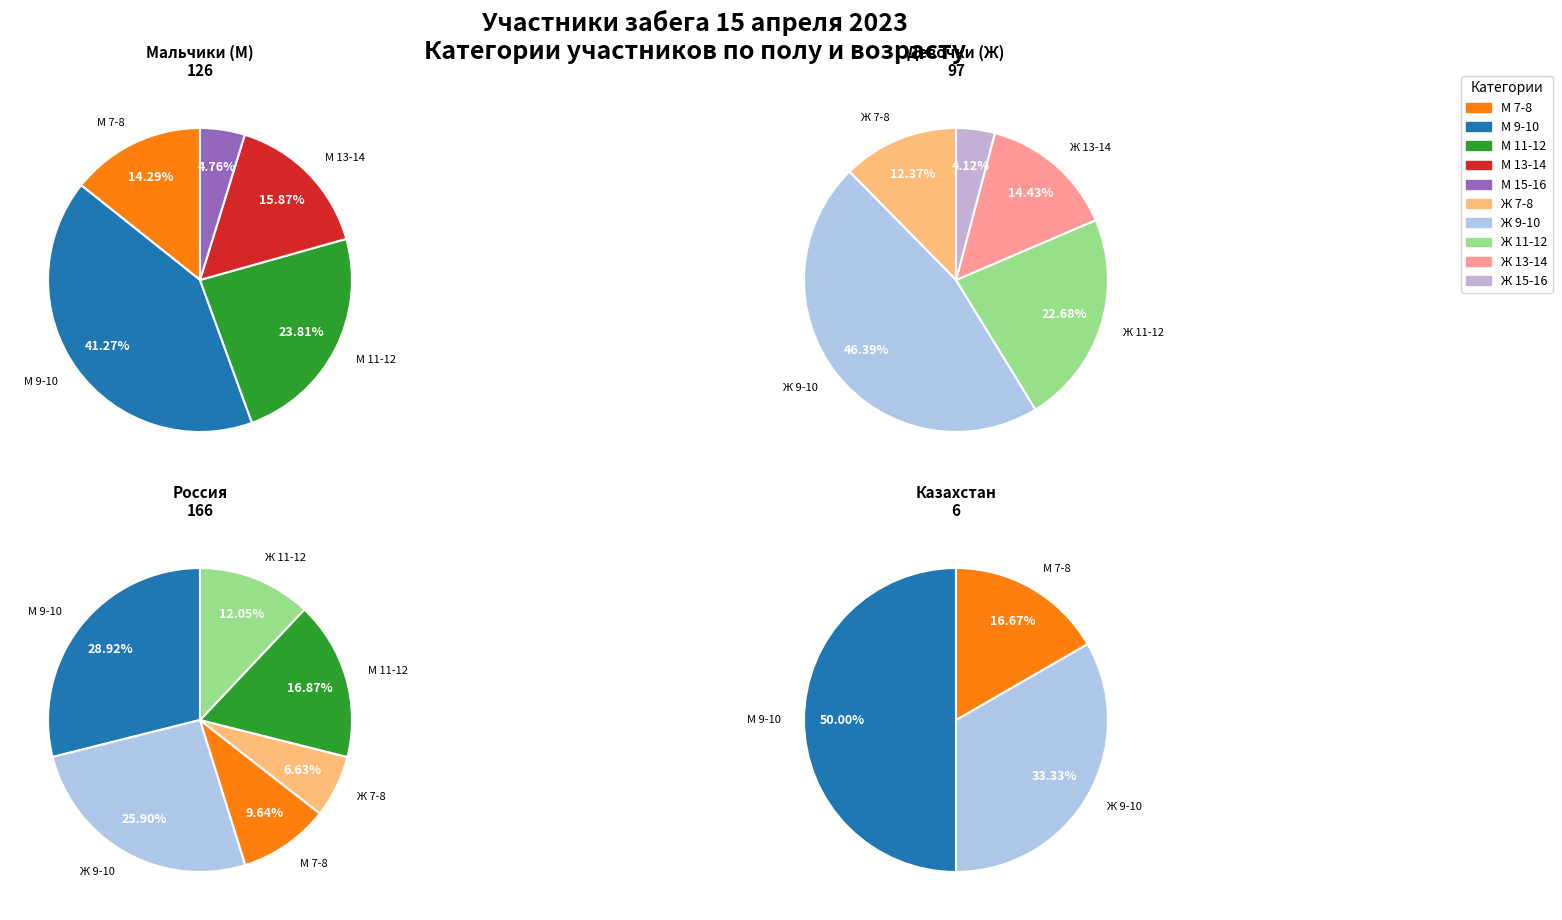

To the nearest percent, what is the difference between the largest and smallest slice percentages?

22%